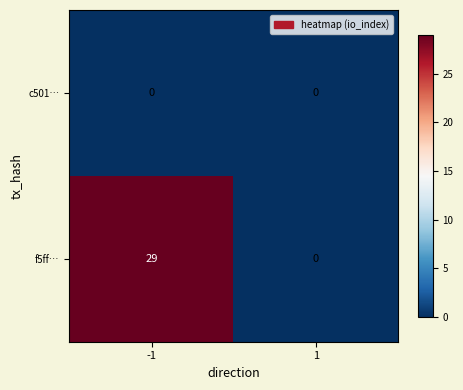

Reading left to right, list all the values displayed in this chart.

c501…: -1=0	1=0
f5ff…: -1=29	1=0